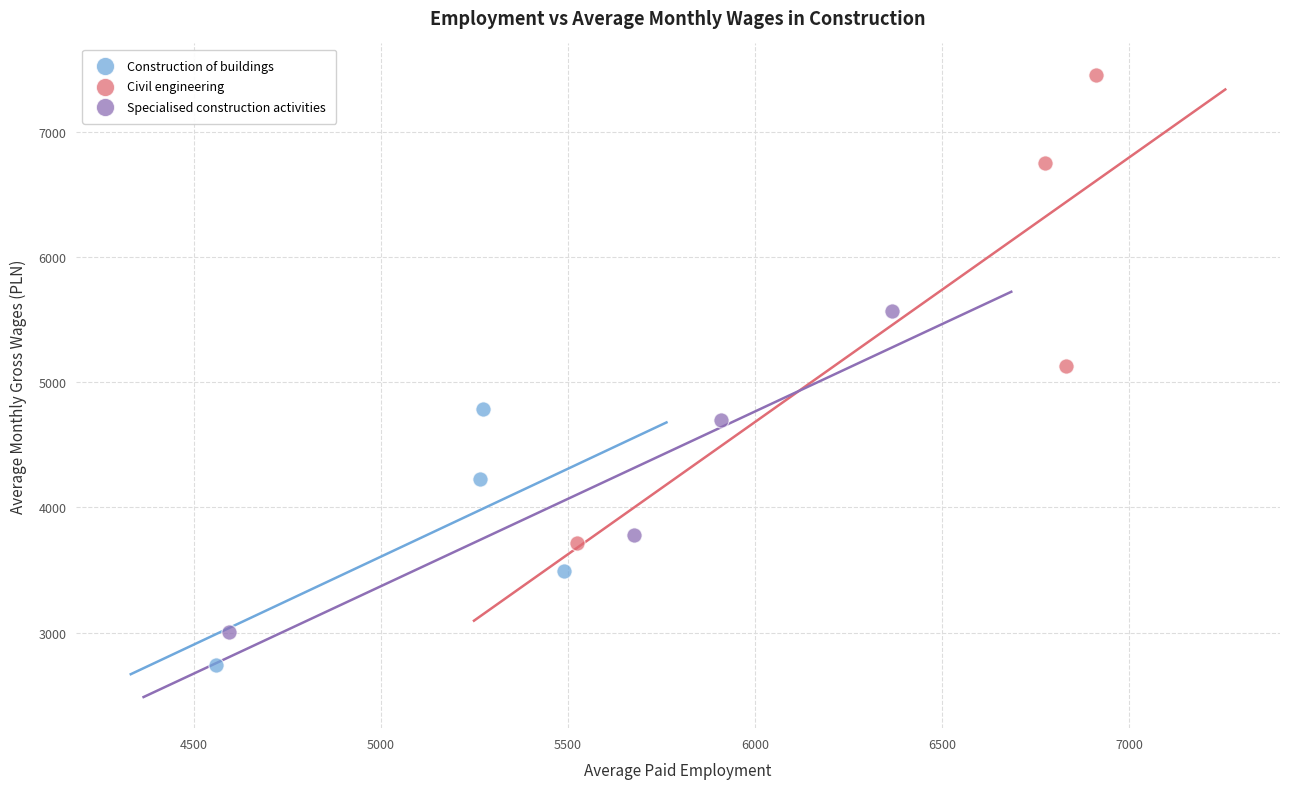

What are all the series names shown in the legend?

Construction of buildings, Civil engineering, Specialised construction activities